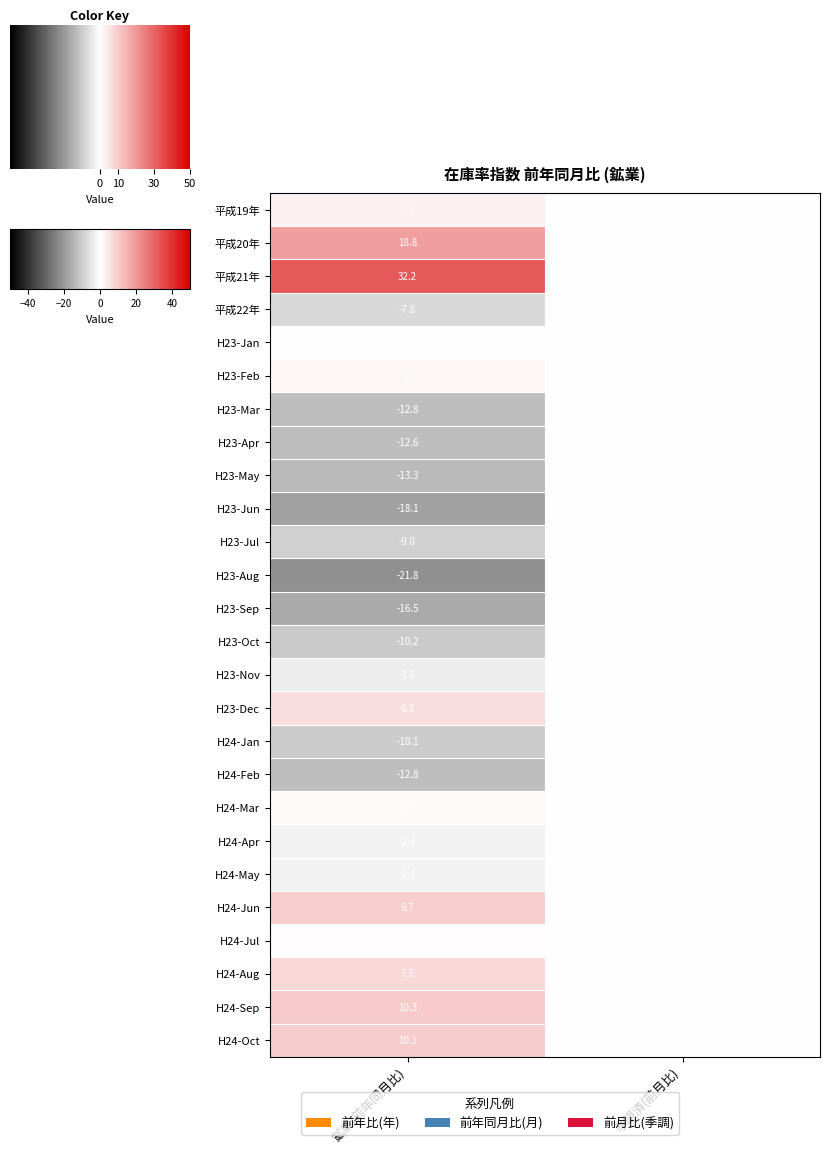

At which label is H24-Apr closest to -1?

季調済(前月比)